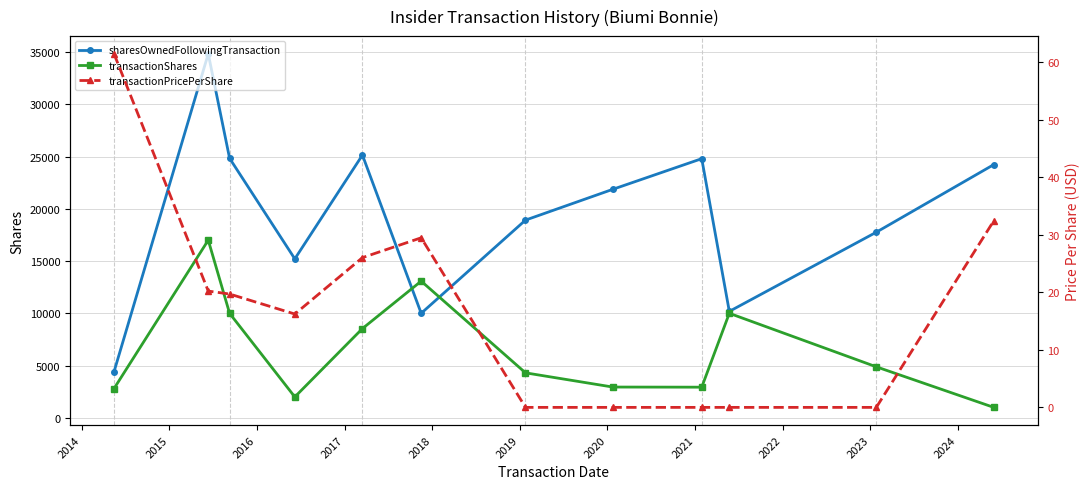

What is the minimum value for transactionShares?

1000